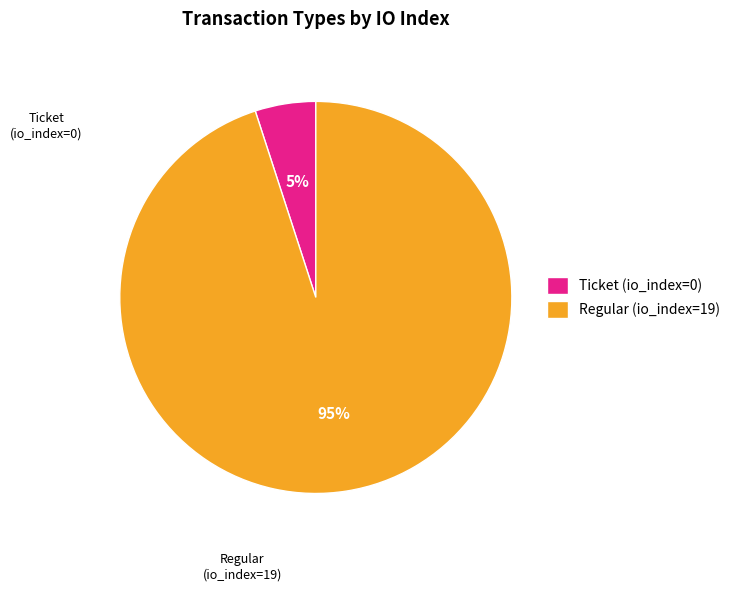

Which category accounts for the majority?

Regular (io_index=19)